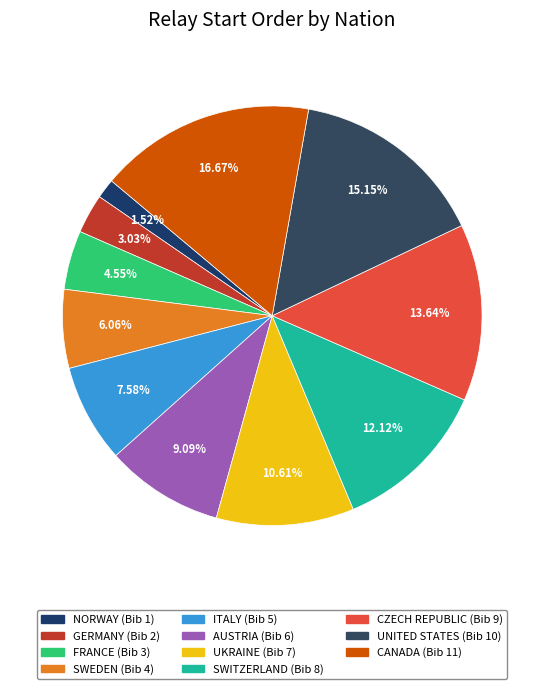

To the nearest percent, what portion does NORWAY represent?

2%